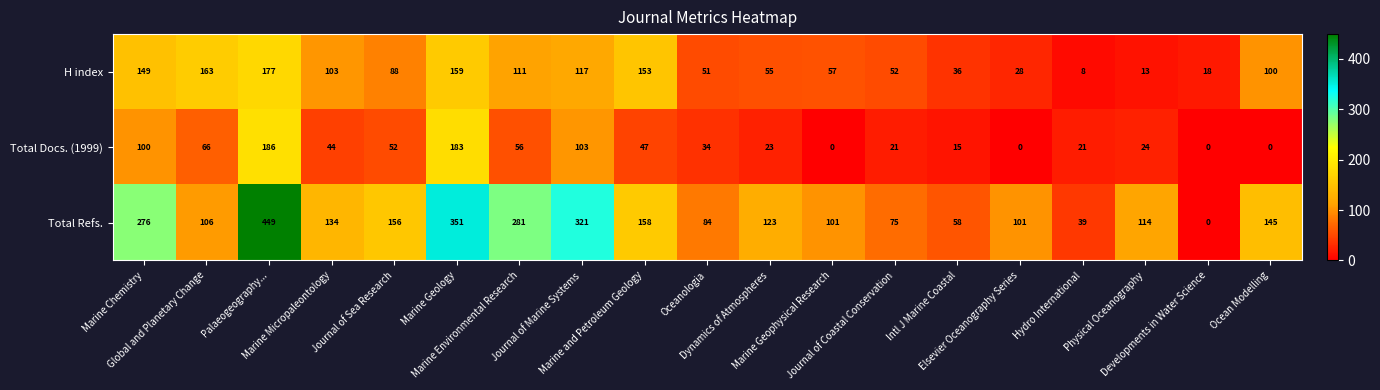

What is the average value of the Total Docs. (1999) series?

51